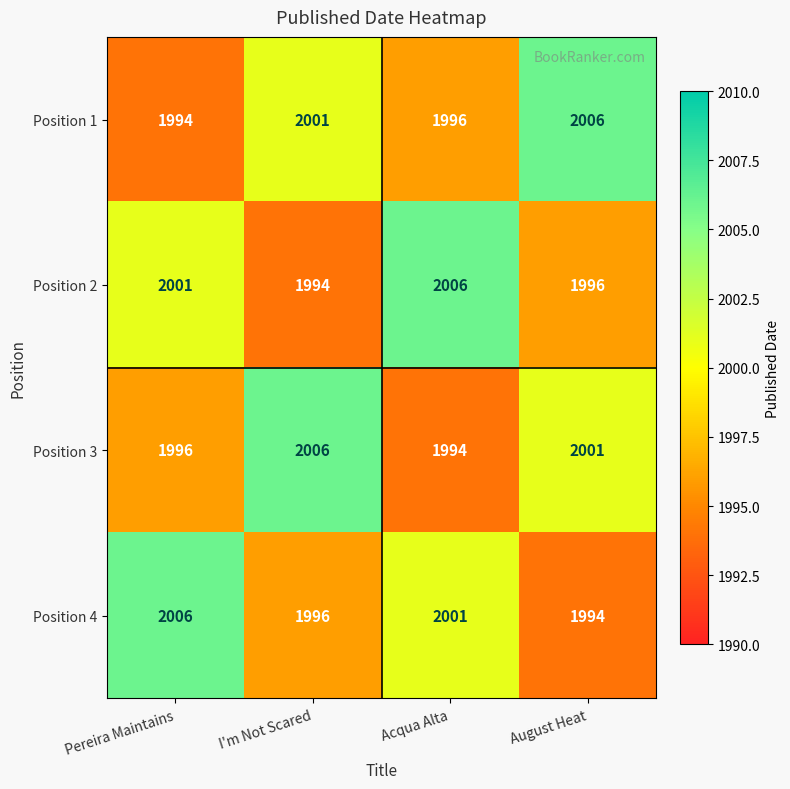

Which category has the highest value in the Position 4 series?

Pereira Maintains